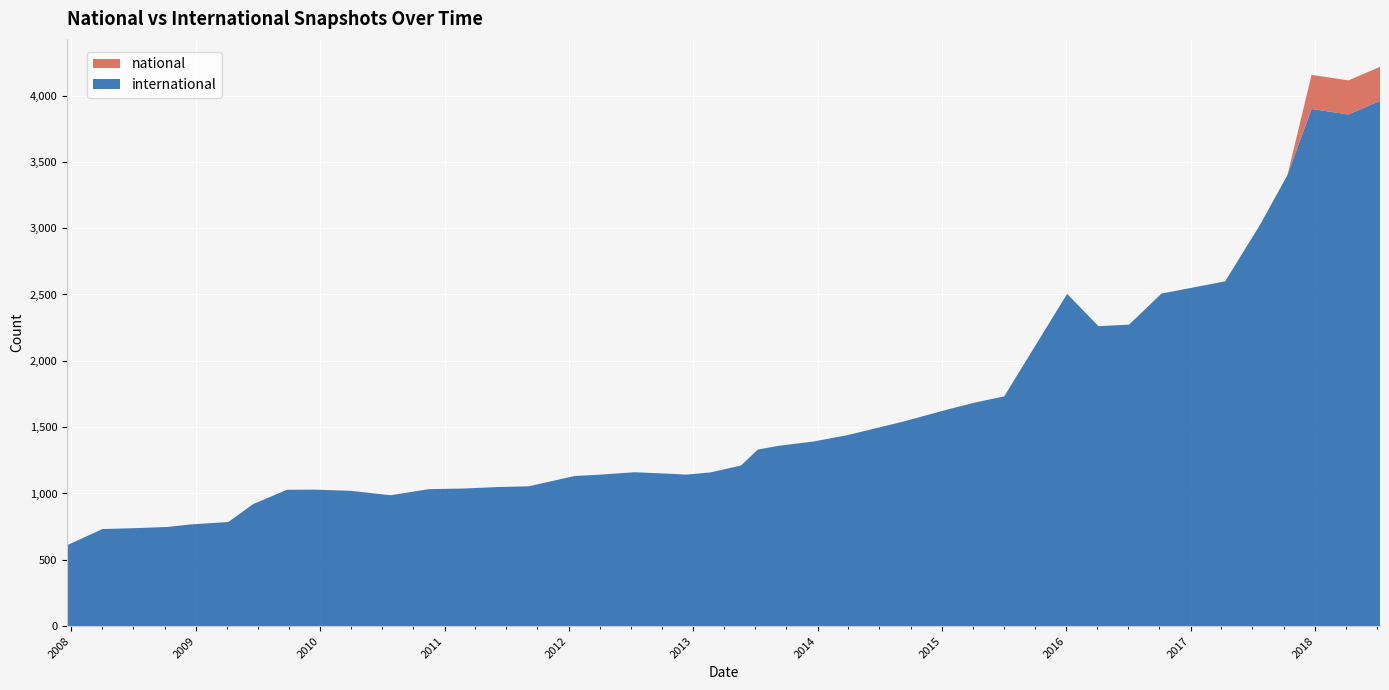

Reading right to left, list all the values displayed in this chart.

international: 3959	3857	3899	3400	3027	2599	2507	2273	2261	2505	1732	1686	1634	1541	1439	1392	1360	1331	1211	1159	1142	1148	1160	1141	1132	1054	1049	1037	1033	987	1020	1029	1028	919	785	767	748	738	732	610
national: 257	257	257	0	0	0	0	0	0	0	0	0	0	0	0	0	0	0	0	0	0	0	0	0	0	0	0	0	0	0	0	0	0	0	0	0	0	0	0	0